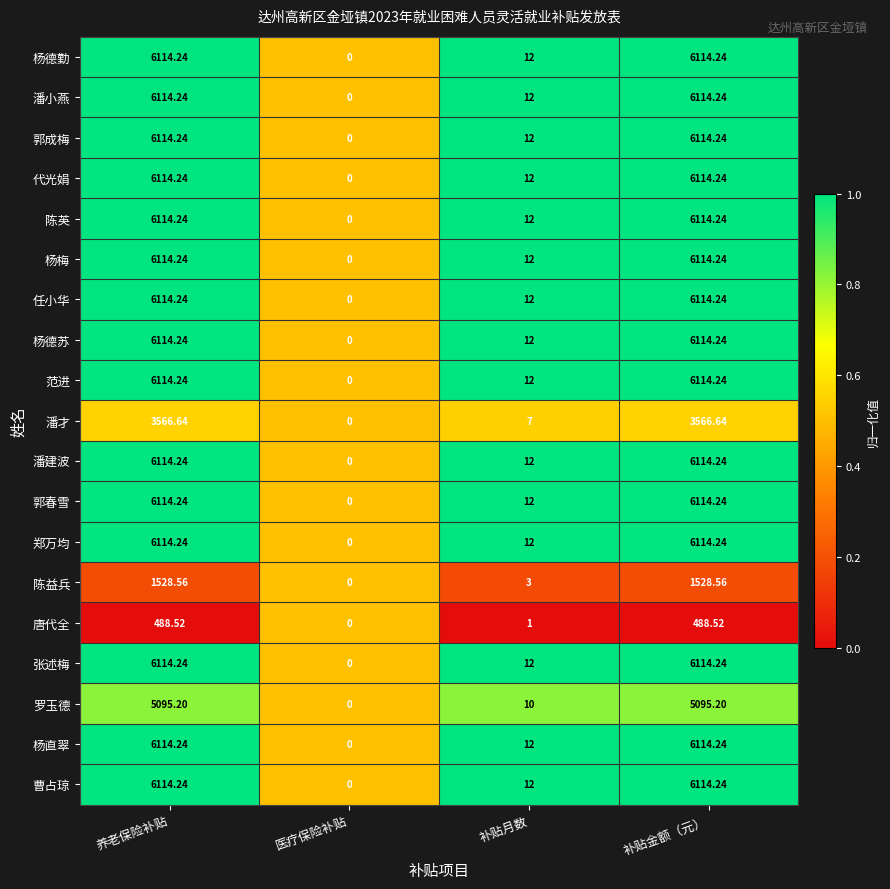

Which category has the lowest value in the 张述梅 series?

医疗保险补贴